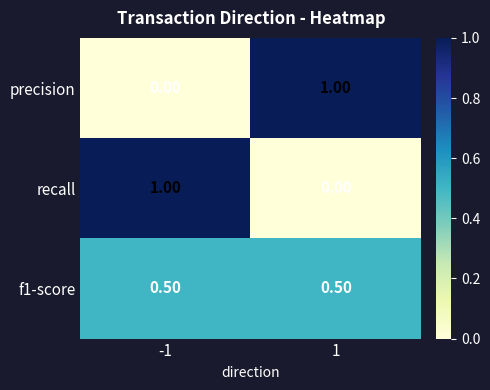

What is the total value across all series at -1?

1.5